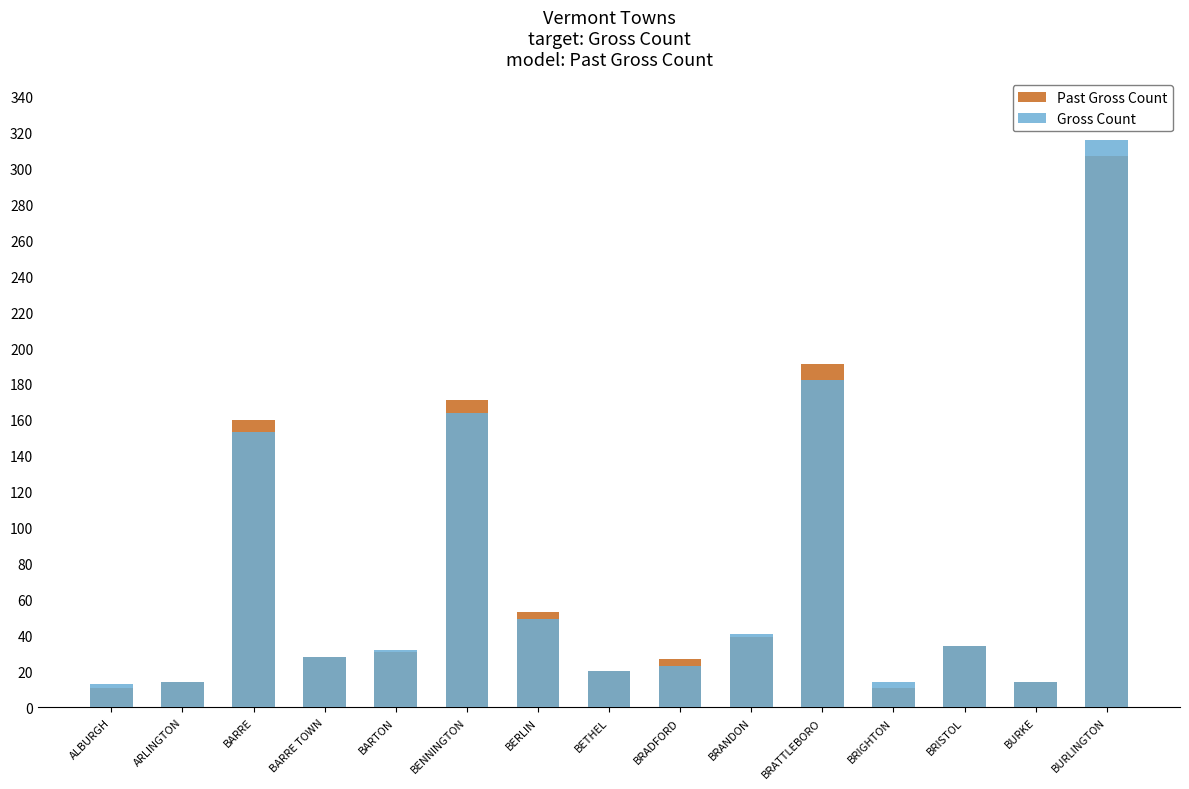

What are all the series names shown in the legend?

Past Gross Count, Gross Count